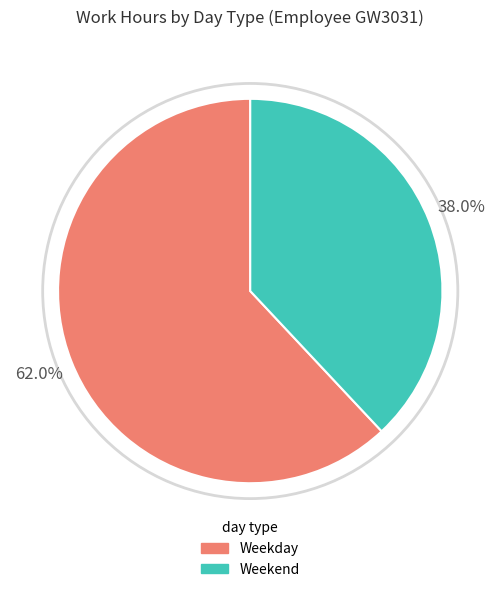

Does any single category account for the majority?

Yes